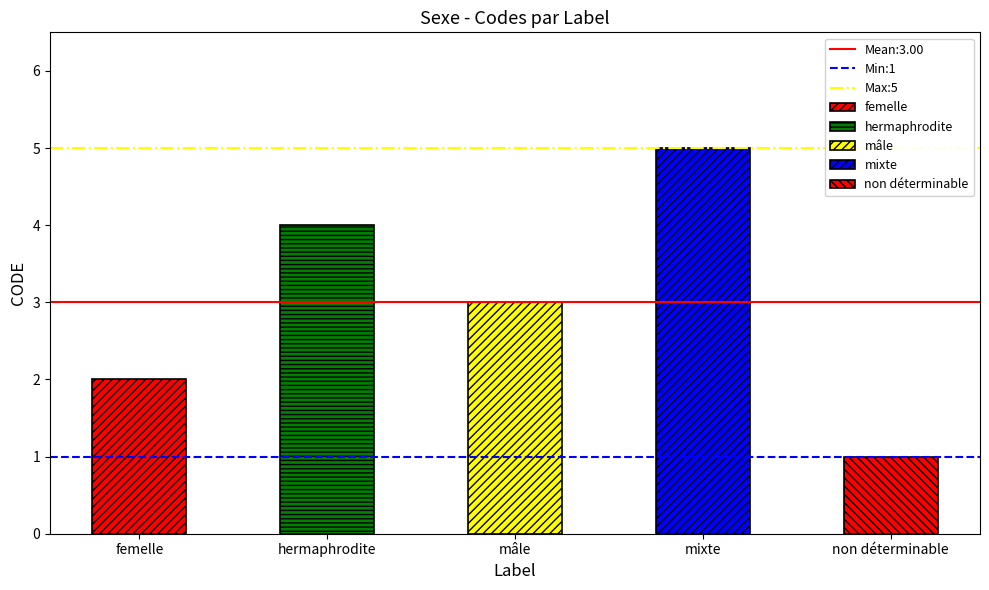

What is the sum of the Min:1 values at hermaphrodite and femelle?

2